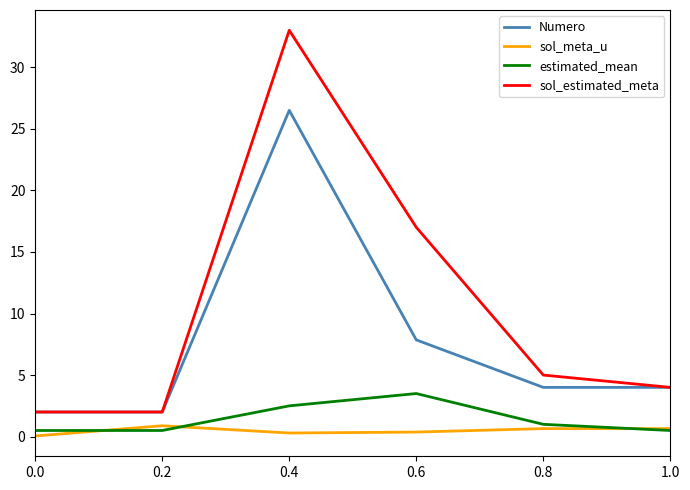

What are all the series names shown in the legend?

Numero, sol_meta_u, estimated_mean, sol_estimated_meta